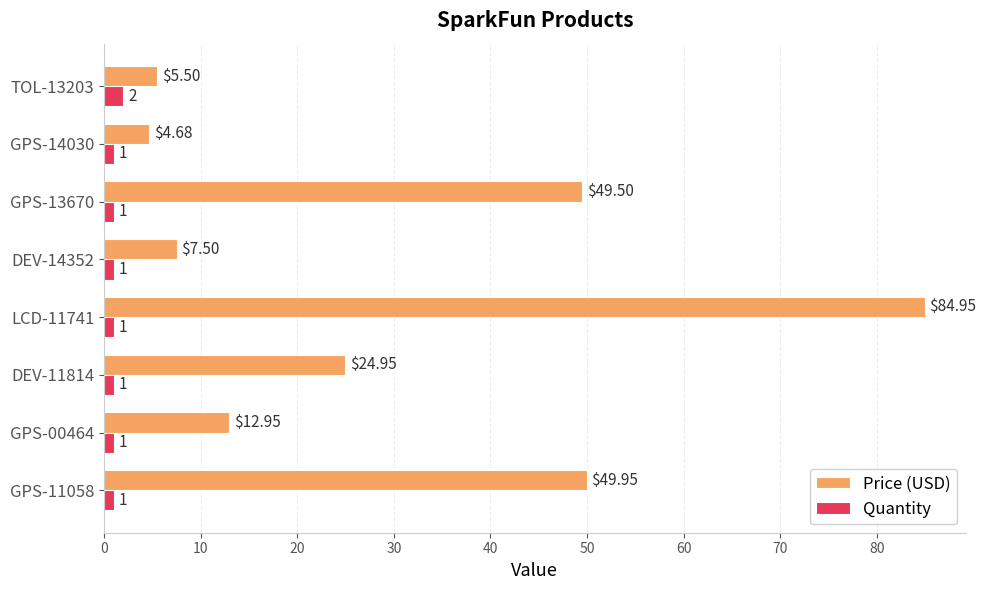

At which category is the sum across all series the highest?

LCD-11741